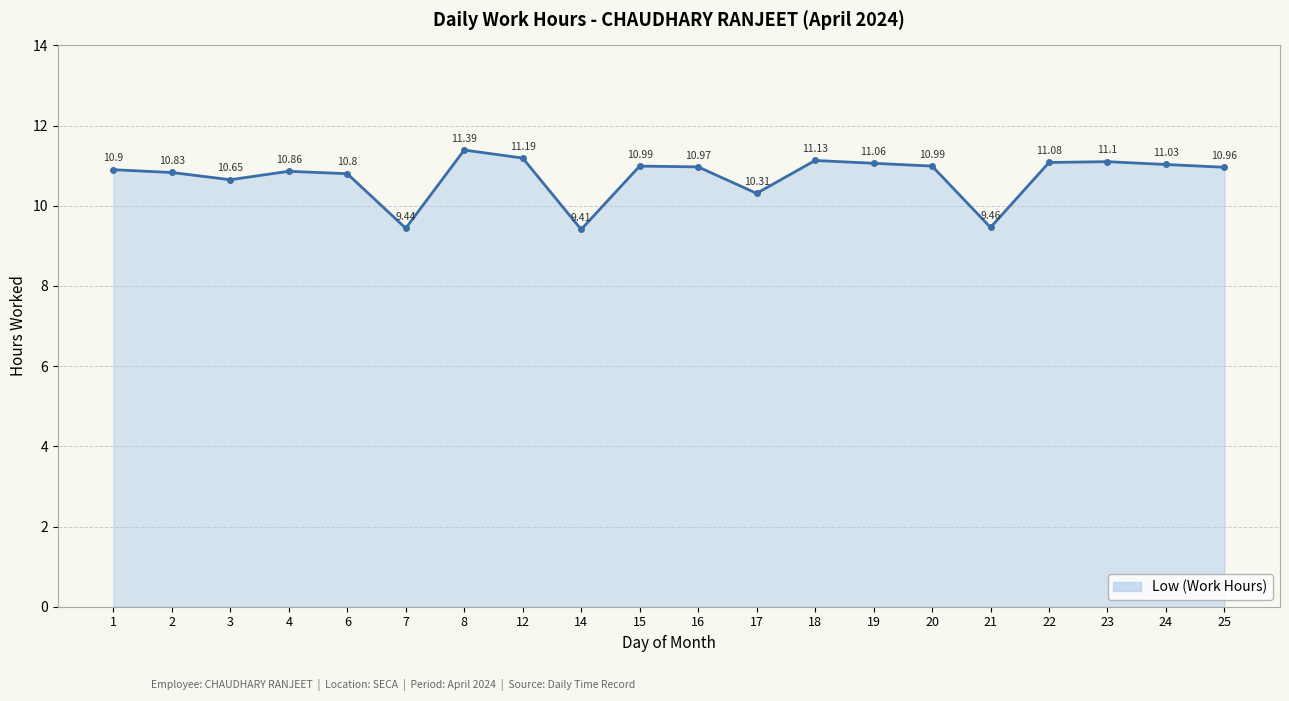

What is the difference between the maximum and minimum values?

2.0